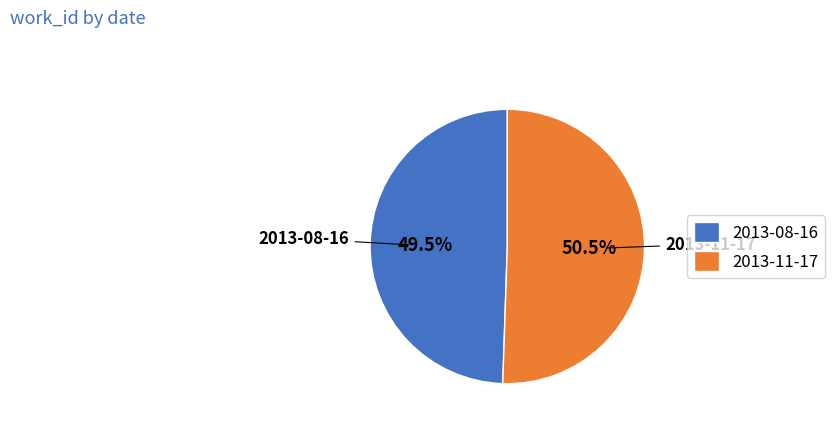

Which has a higher value, 2013-08-16 or 2013-11-17?

2013-11-17